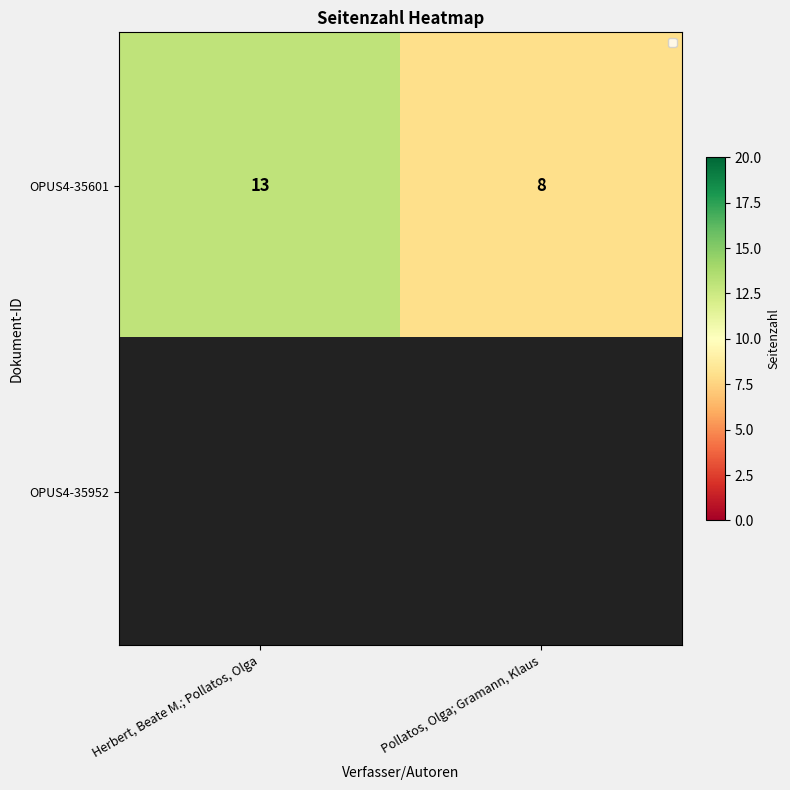

Which category has the lowest value in the OPUS4-35601 series?

Pollatos, Olga; Gramann, Klaus